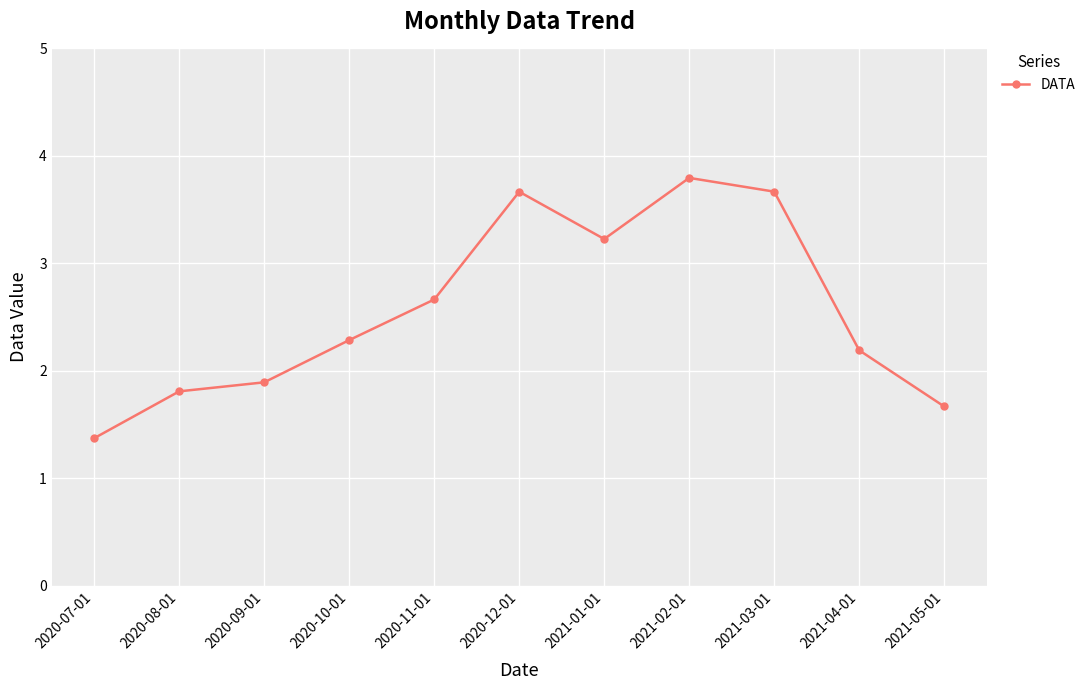

At which category does the data reach its first local peak?

2020-12-01